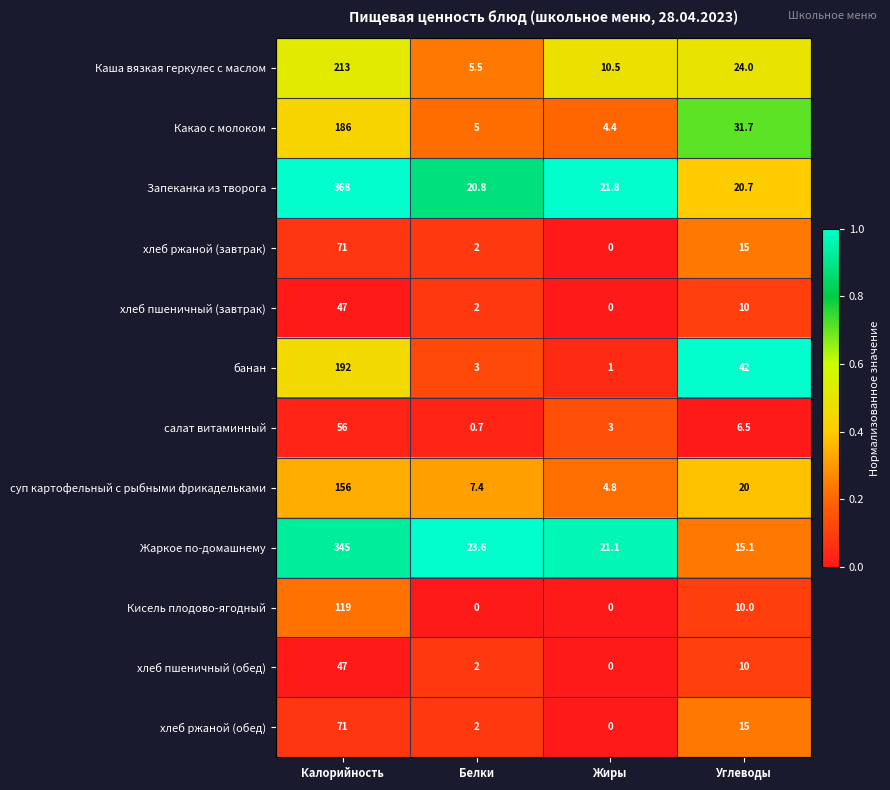

Is it true that салат витаминный equals 86.7 at Калорийность?

False